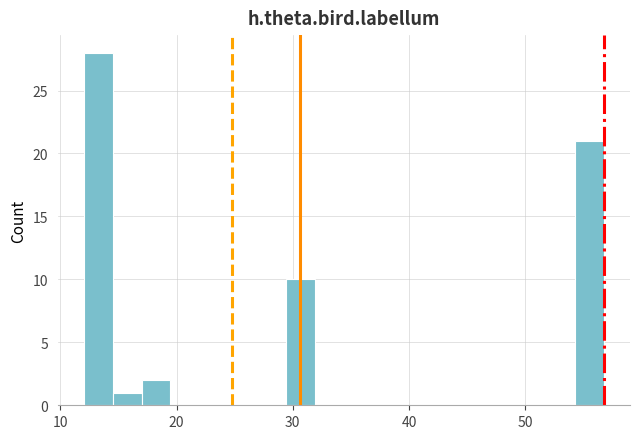

Around what value on the x-axis is the tallest bar? Give the approximate position of its centre, as read against the axis.

13